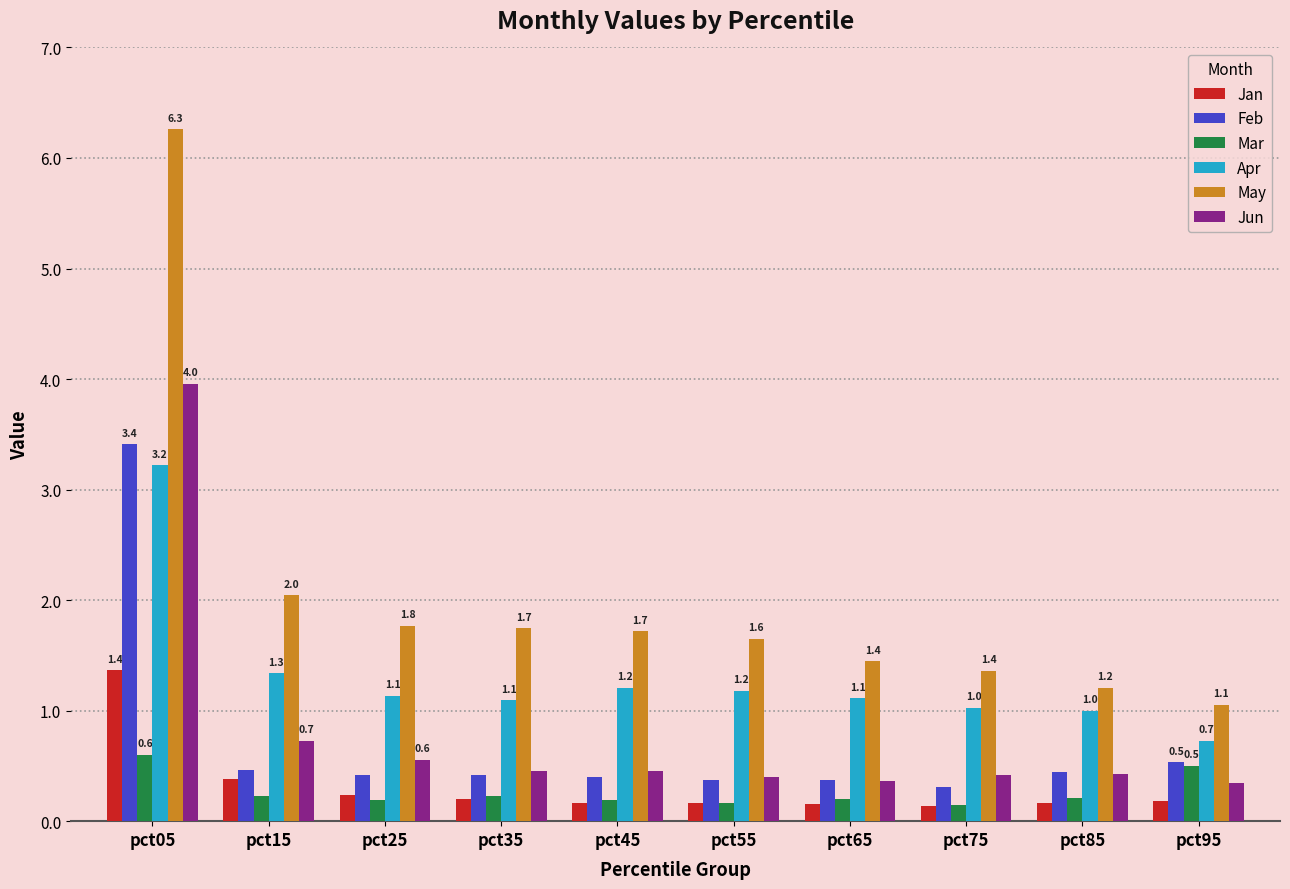

What is the value of the Jun bar at the 5th from the left?

0.5